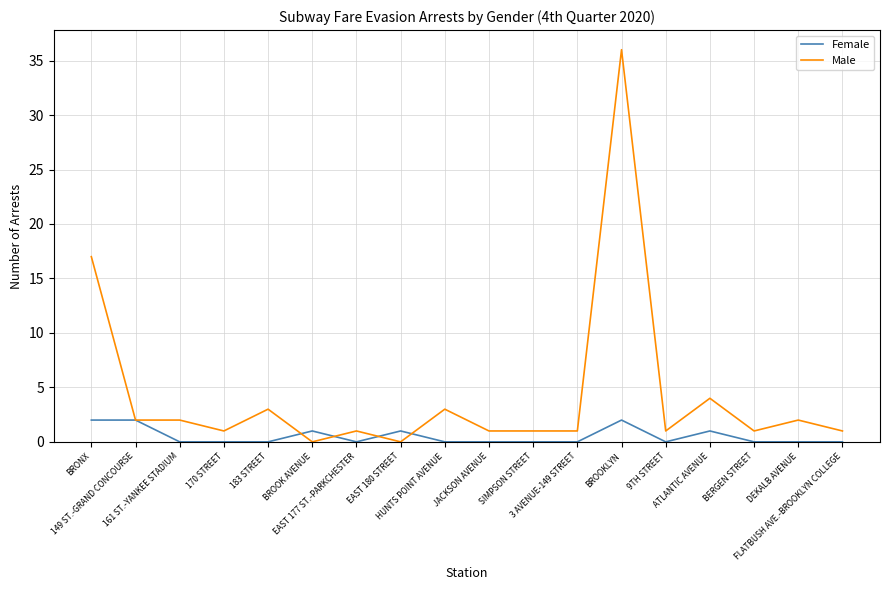

Which series has the widest spread of values?

Male